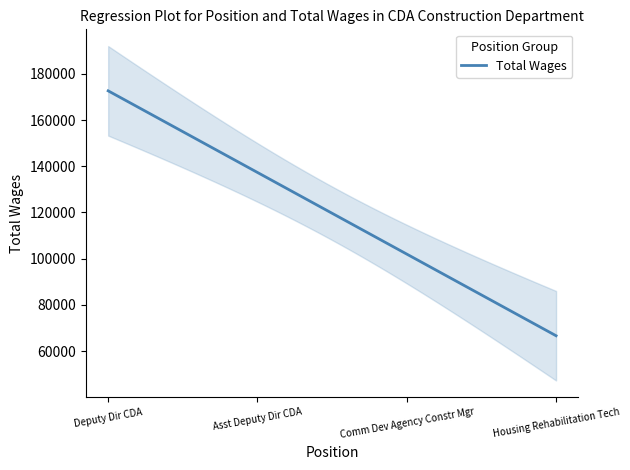

What is the change in value from Deputy Dir CDA to Housing Rehabilitation Tech?

-107613